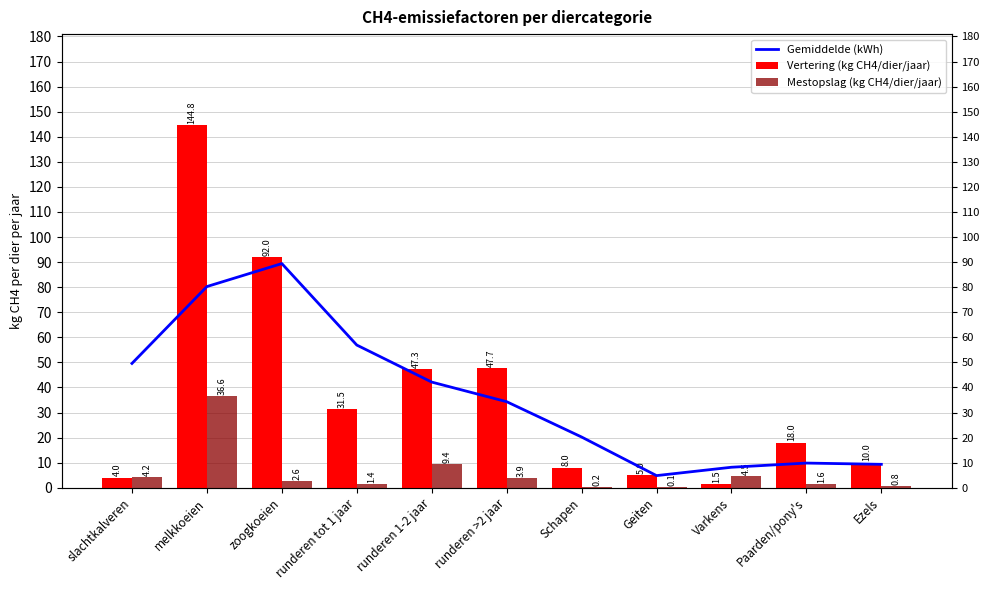

List the labels in order of Mestopslag (kg CH4/dier/jaar) value, smallest first.

Geiten, Schapen, Ezels, runderen tot 1 jaar, Paarden/pony's, zoogkoeien, runderen >2 jaar, slachtkalveren, Varkens, runderen 1-2 jaar, melkkoeien